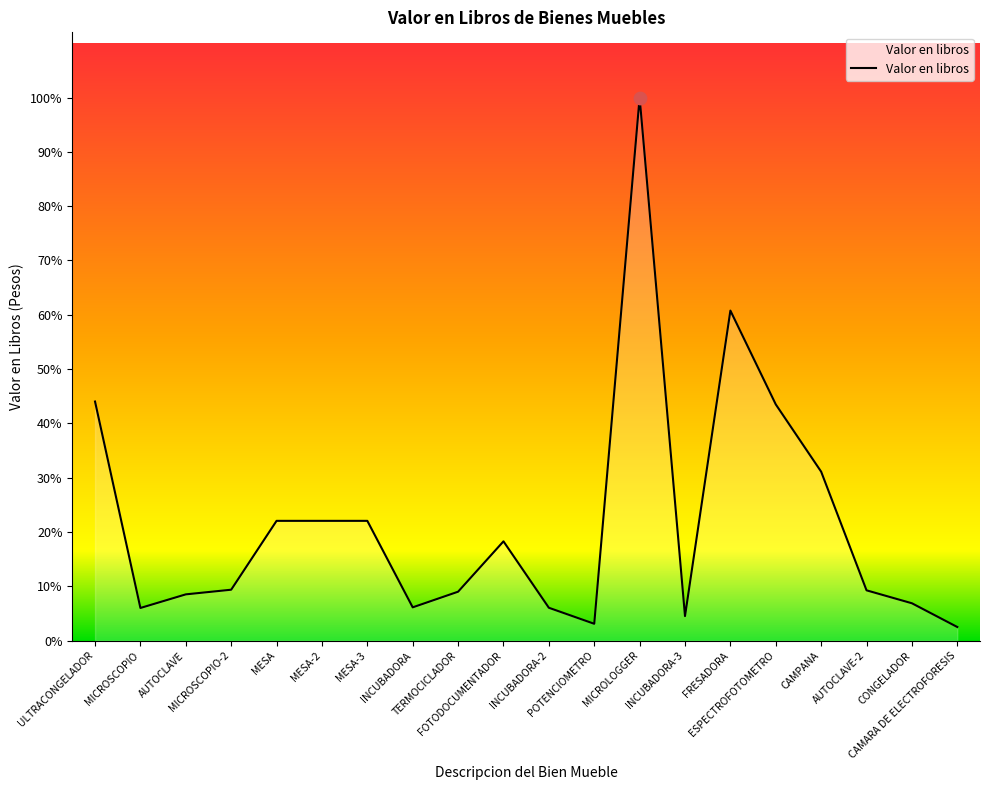

Which has a higher value, MESA-2 or ESPECTROFOTOMETRO?

ESPECTROFOTOMETRO